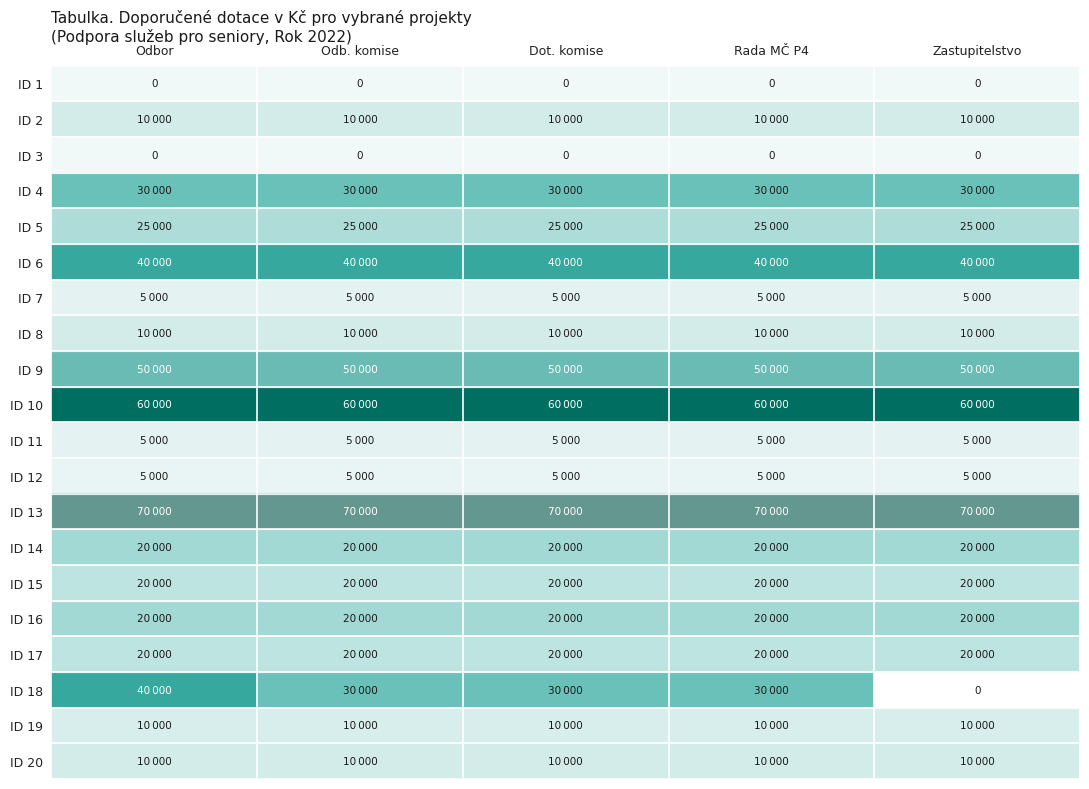

Which label corresponds to the largest value in the chart?

Odbor